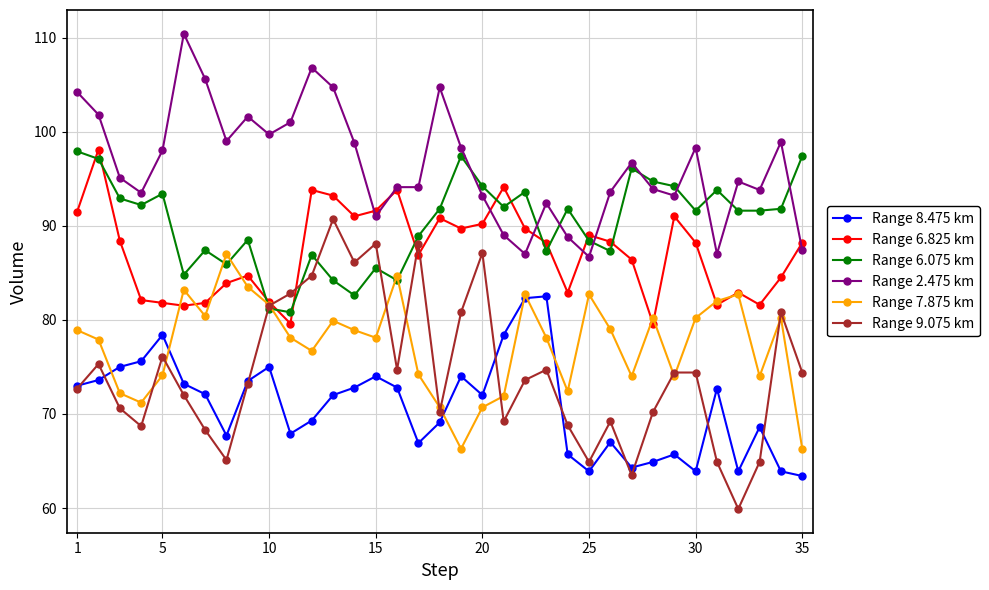

Which series has the widest spread of values?

Range 9.075 km